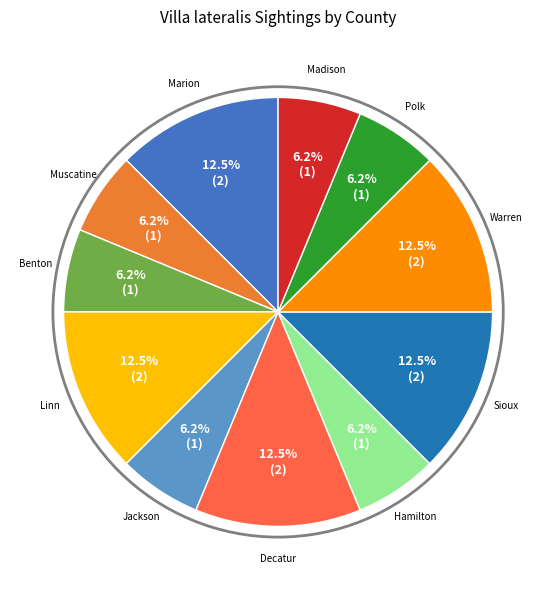

How many slices are in this pie chart?

11